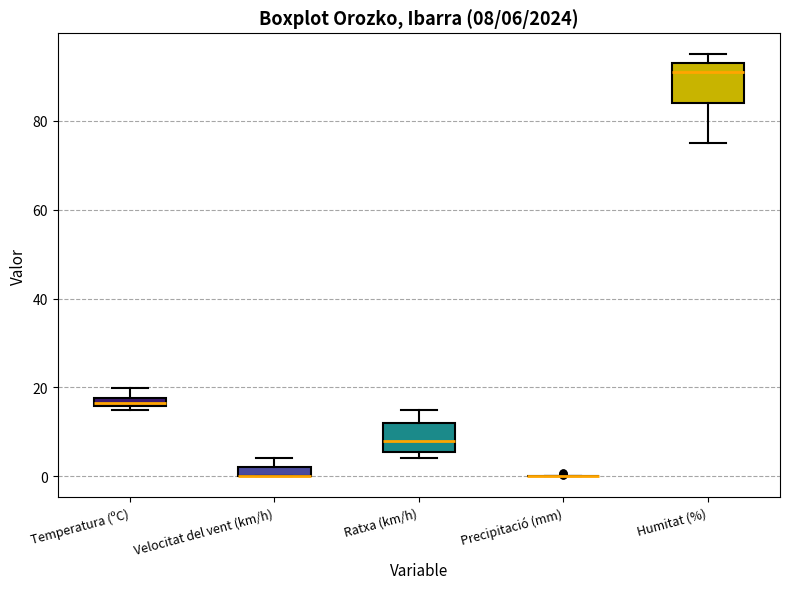

Comparing the boxes themselves (not the whiskers), which one is the tallest?

Humitat (%)